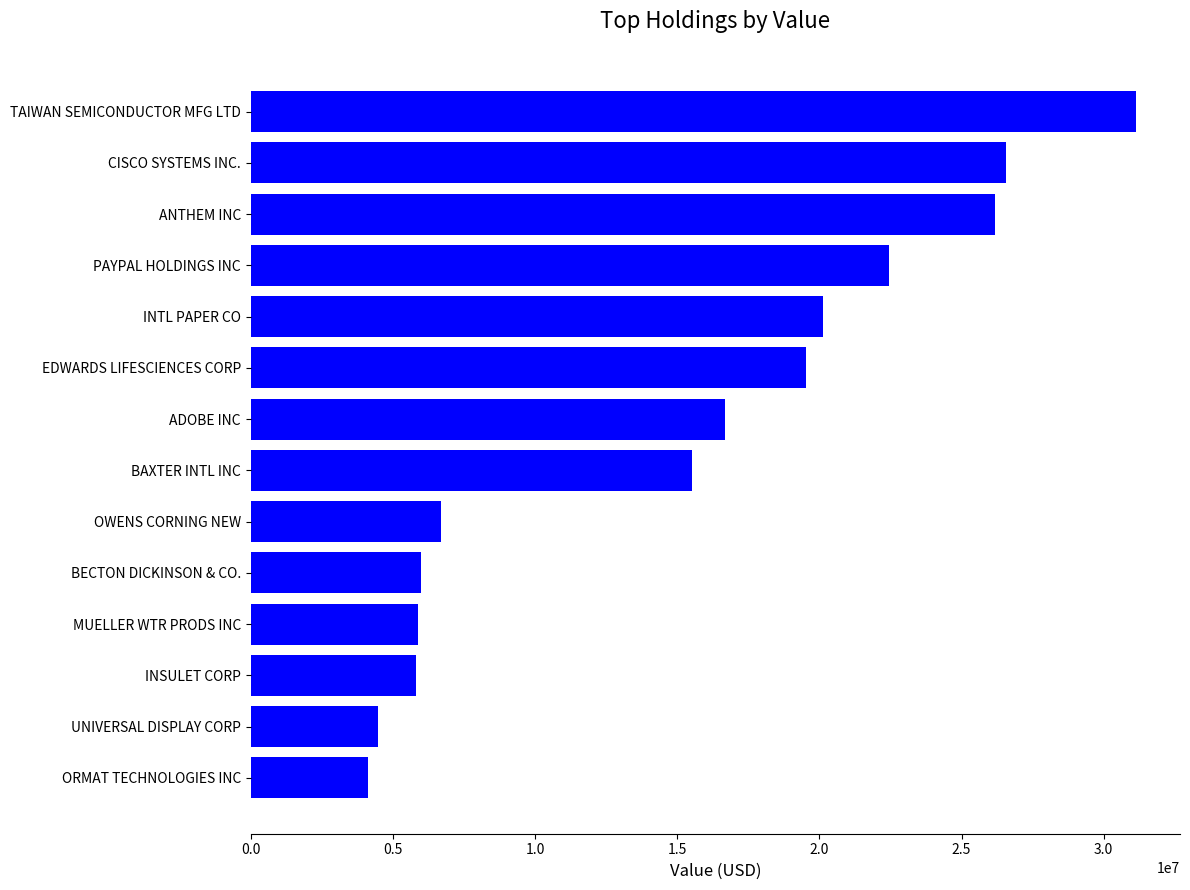

How many categories are shown in the chart?

14